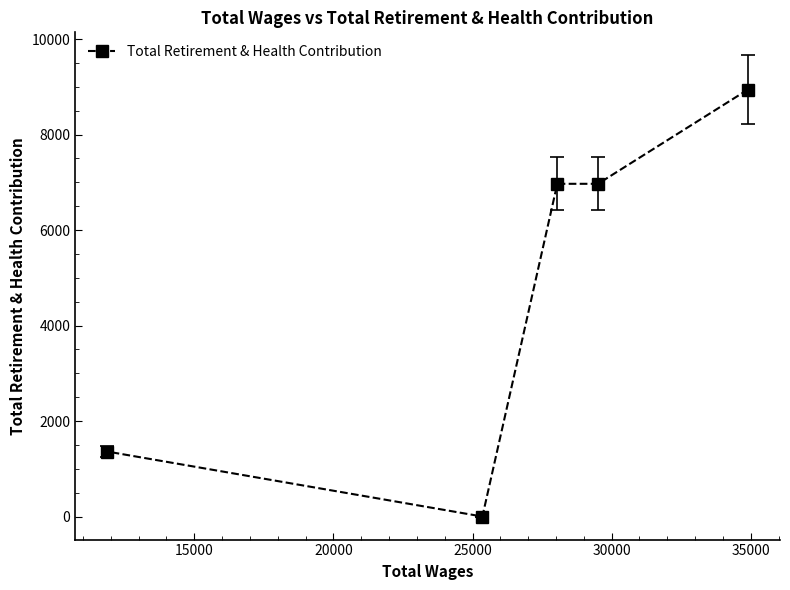

Reading left to right, transcribe all the data shown in this chart.

1361	0	6968	6968	8942